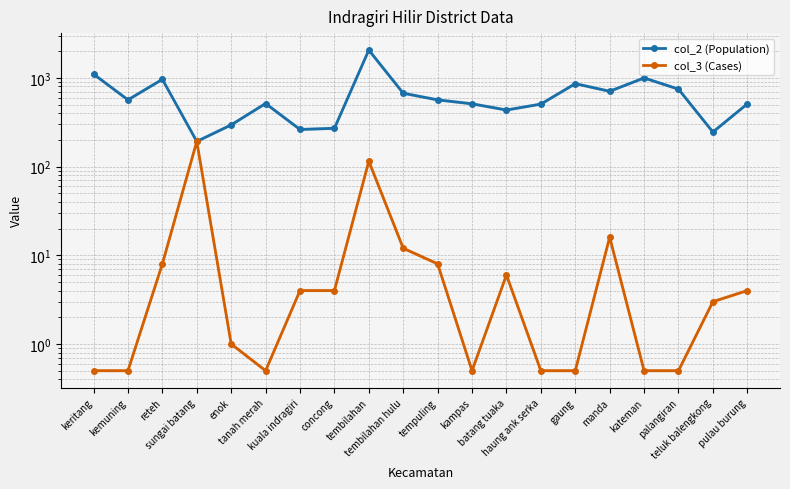

What is the minimum value for col_2 (Population)?

192.0